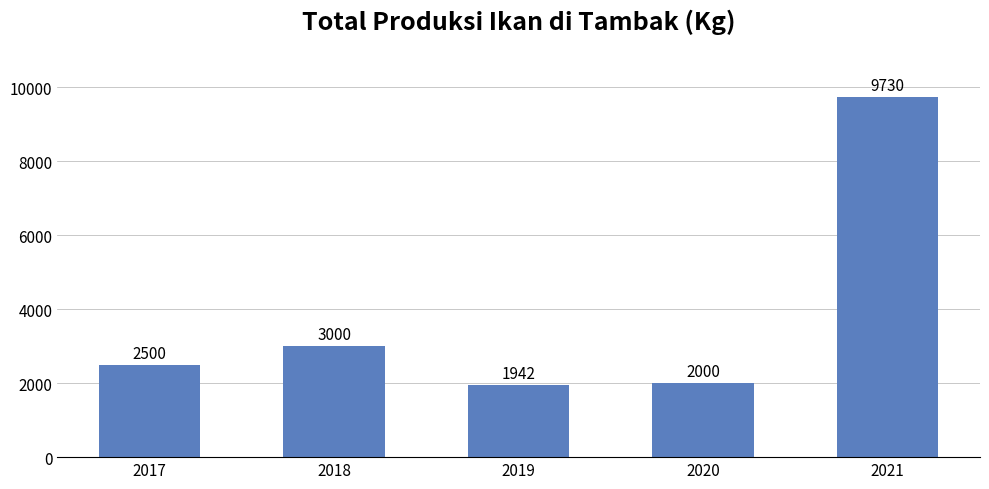

How many categories are shown in the chart?

5